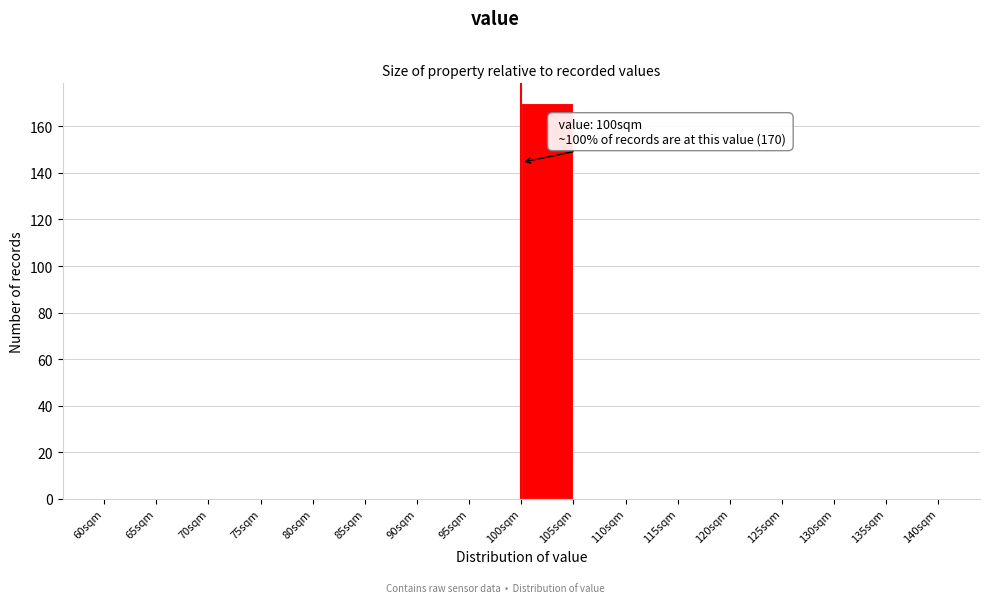

Which range on the x-axis has the tallest bar?

100 to 105